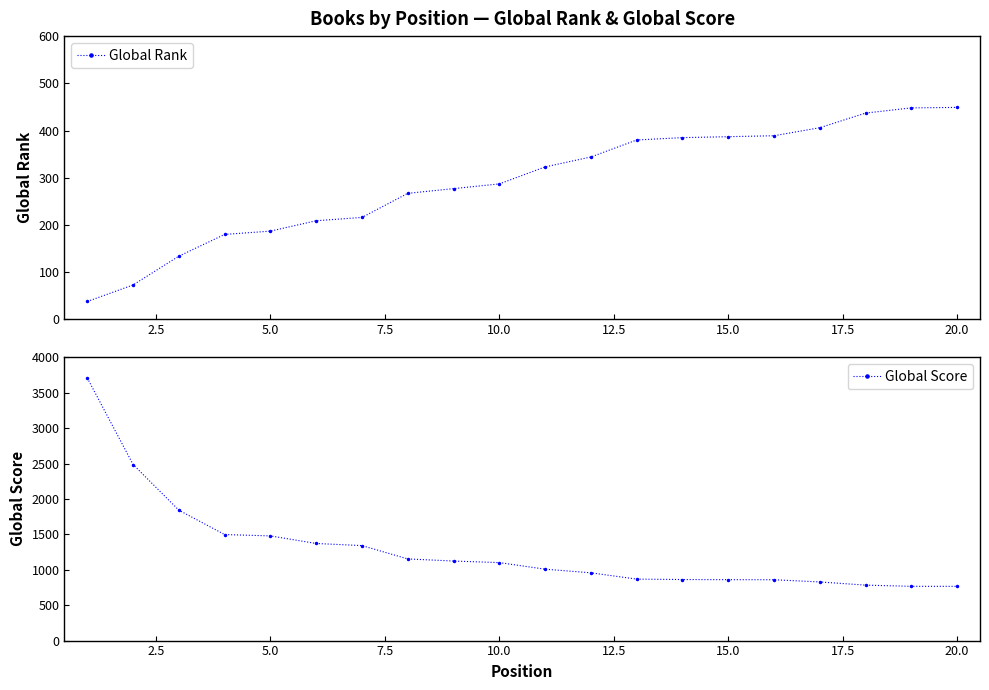

True or false: Global Rank has a value of 449 at 20.0.

True